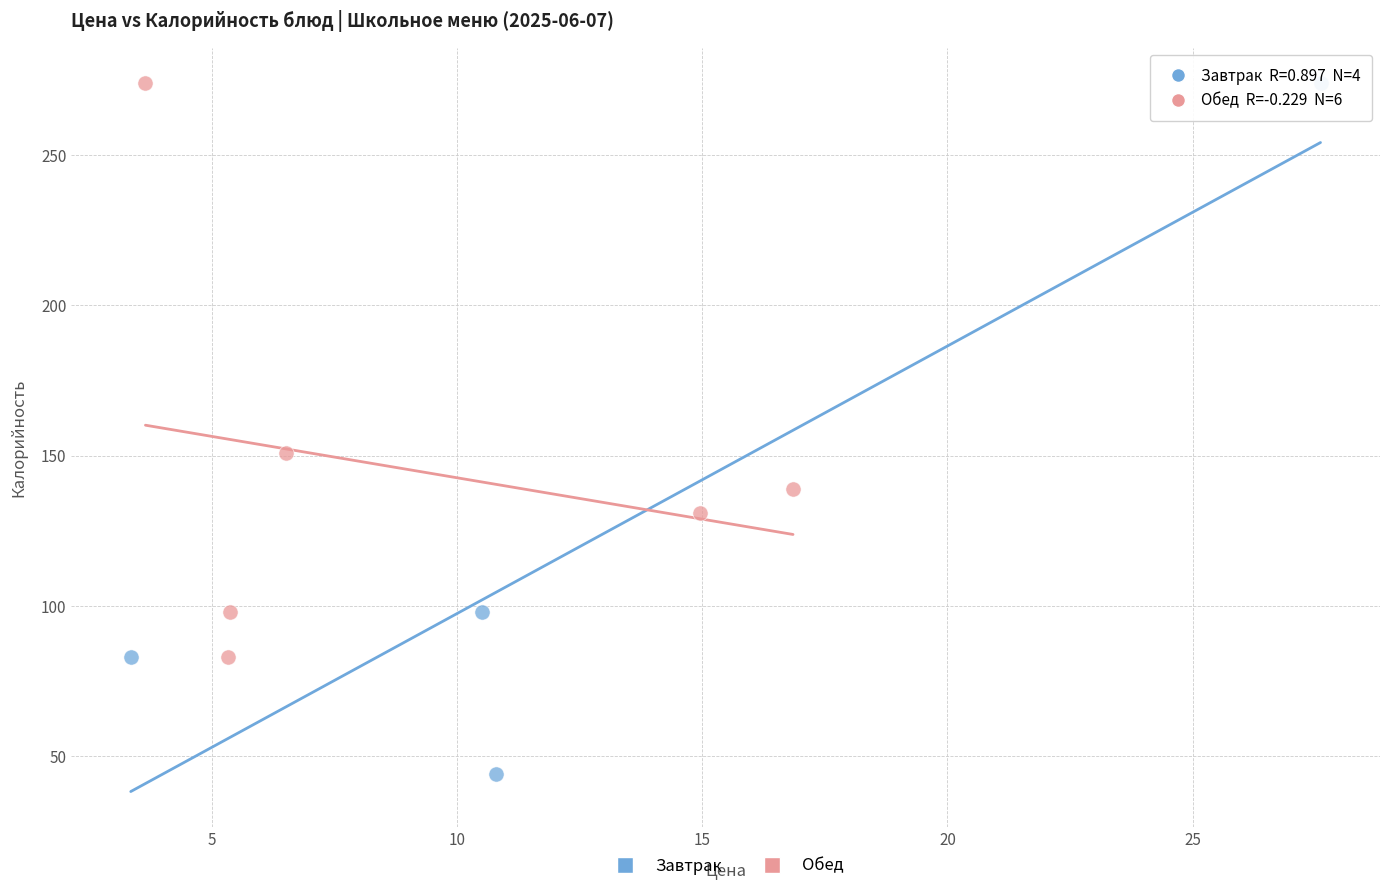

Which series contains the lowest Y value?

Завтрак